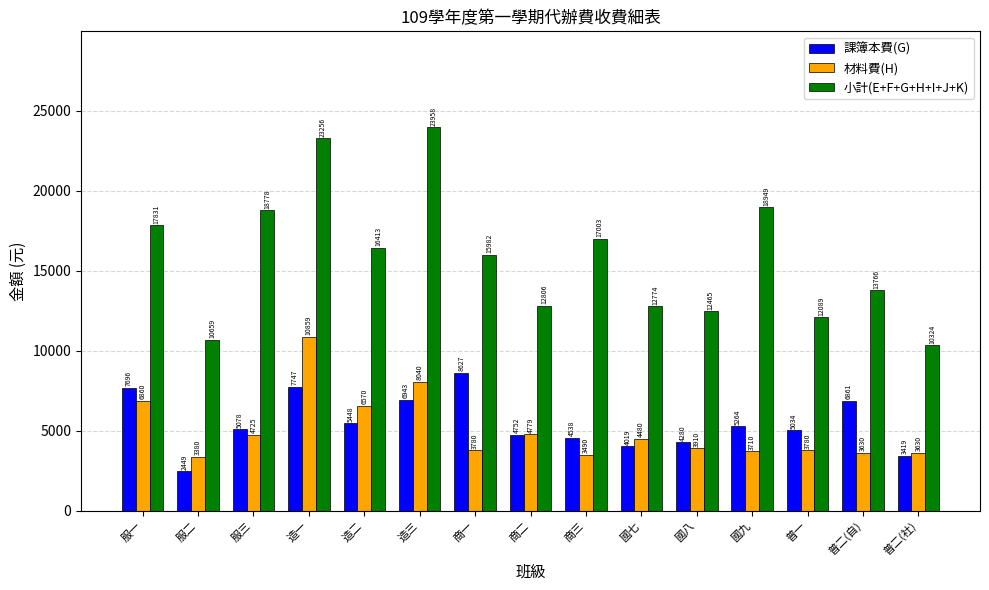

At how many categories does at least one series exceed 13658?

9